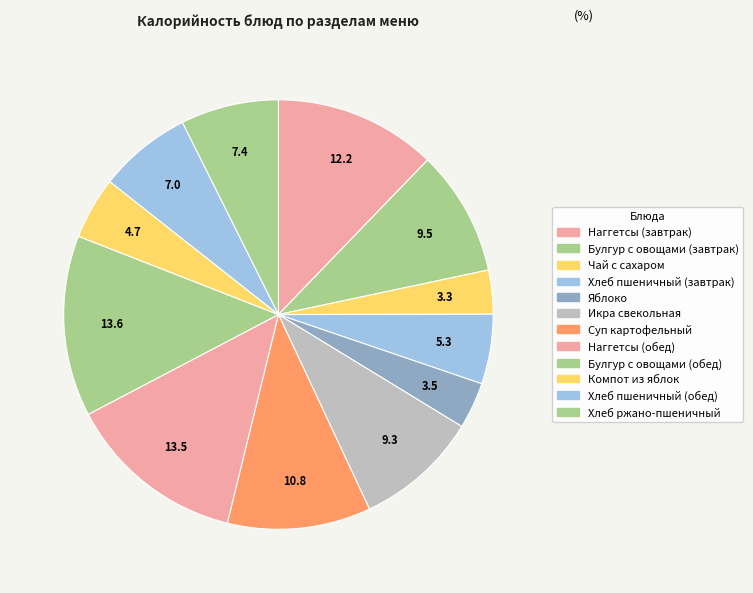

Which slice is the largest?

Булгур с овощами (обед)